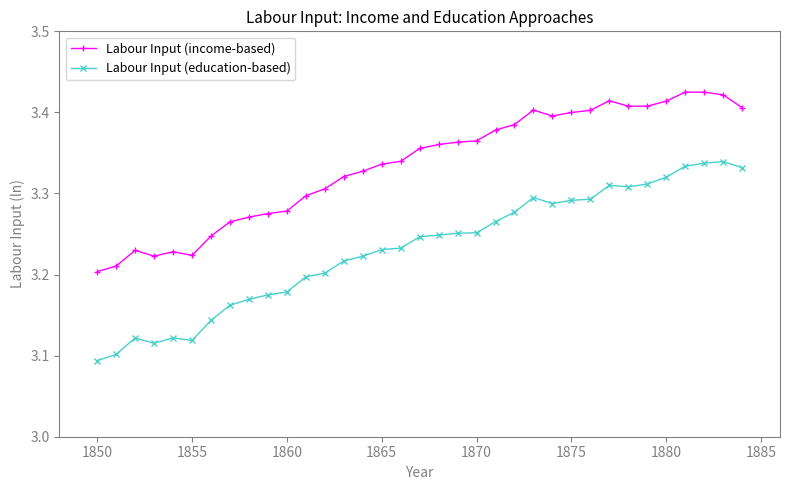

Which series has the largest range (max minus min)?

Labour Input (education-based)